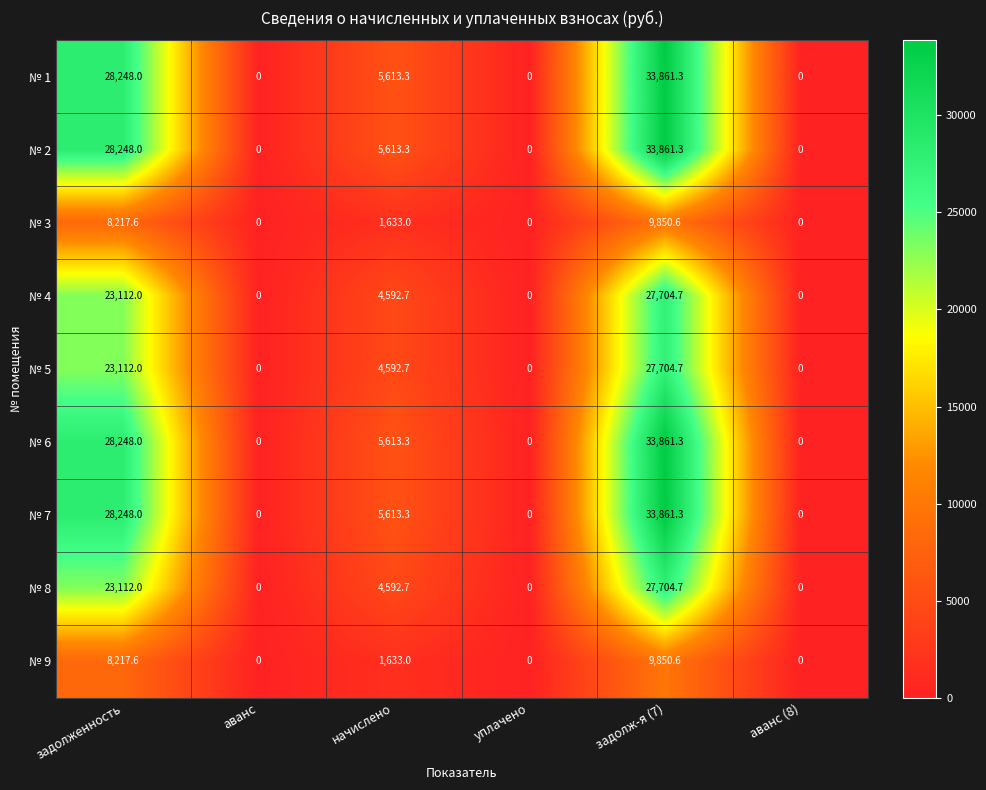

The value of № 4 at аванс (8) is 18880.9. True or false?

False